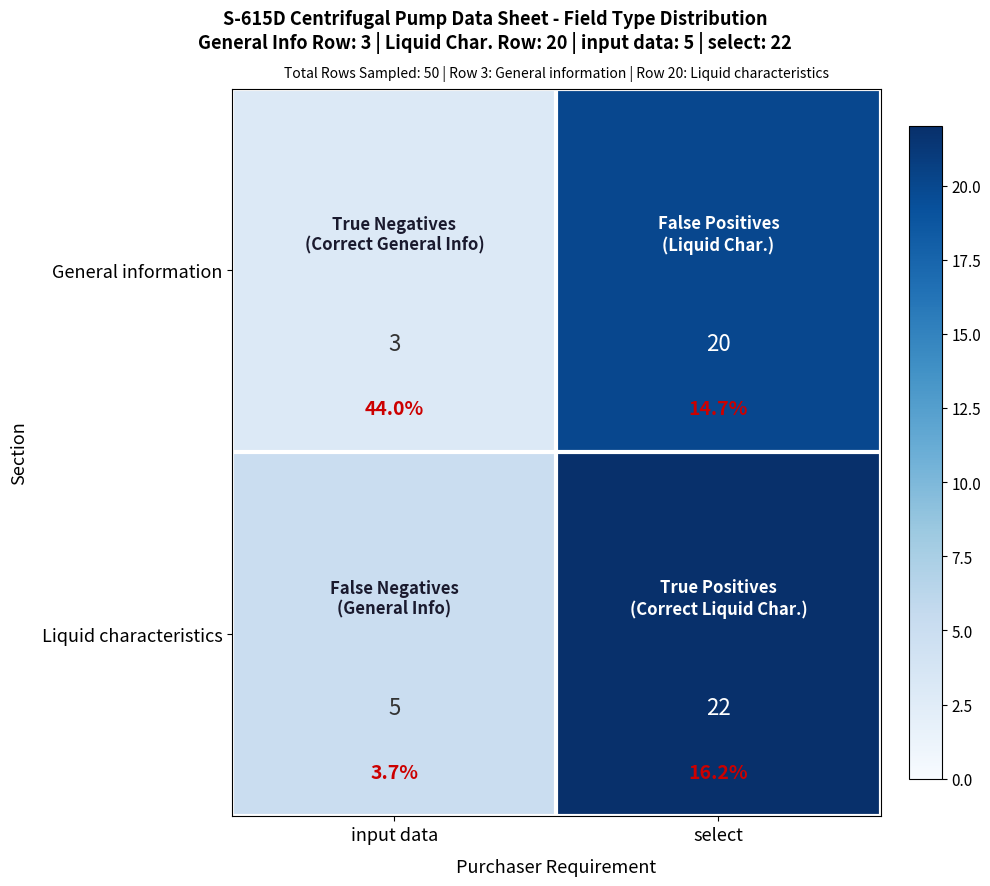

What is the difference between the Liquid characteristics values at input data and select?

17